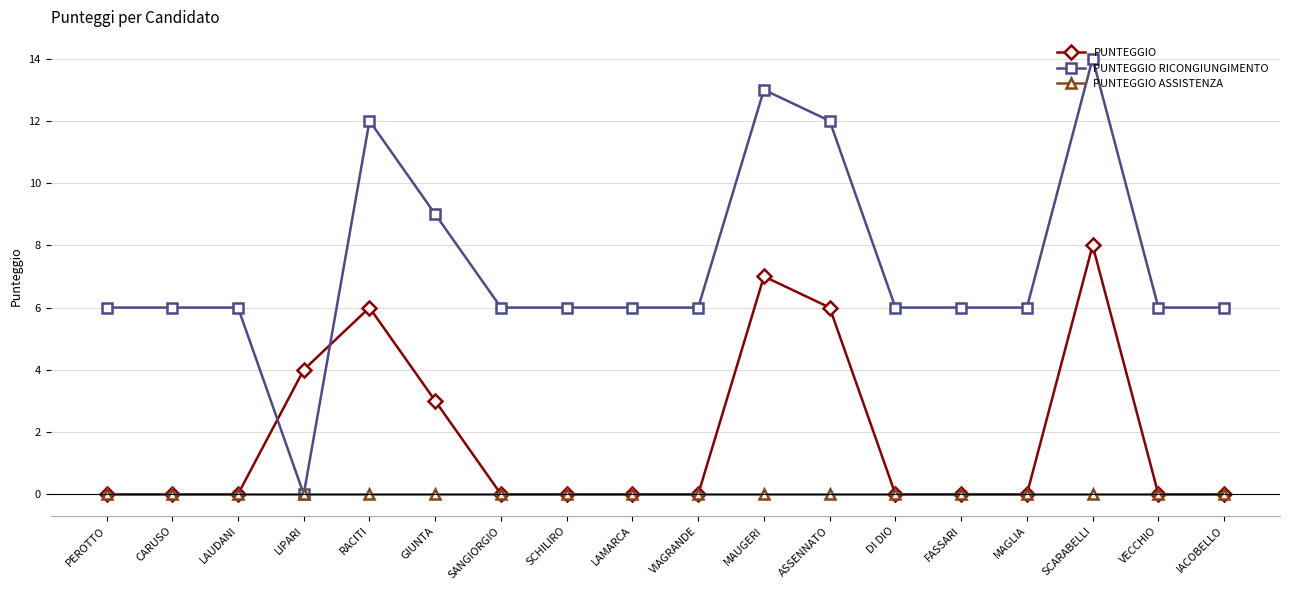

At which category is the sum across all series the highest?

SCARABELLI